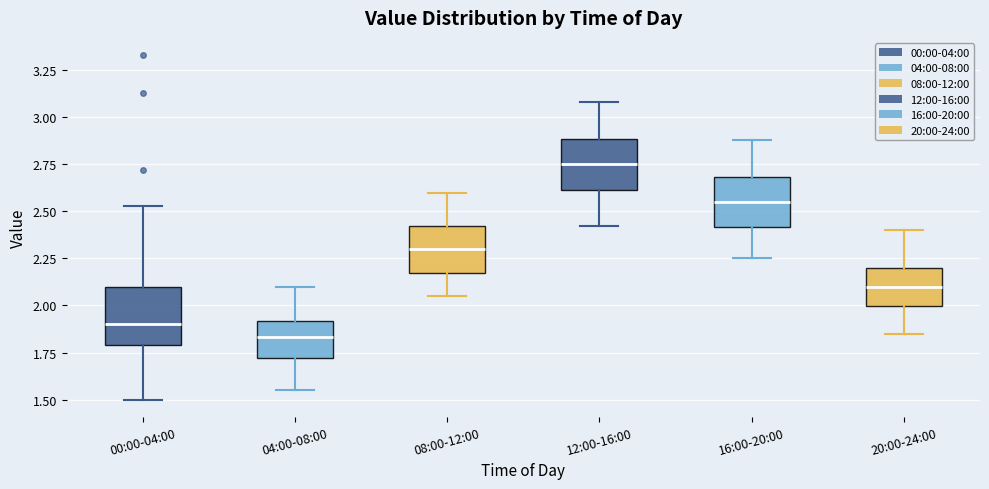

Reading left to right, read every box against the y-axis: the position of its median line, the range the box covers, and the ends of its whiskers. The values are not printed on the chart, so give them approximately, as read against the axis.

00:00-04:00: median 1.90, box 1.80 to 2.10, whiskers 1.50 to 2.55
04:00-08:00: median 1.85, box 1.70 to 1.90, whiskers 1.55 to 2.10
08:00-12:00: median 2.30, box 2.15 to 2.40, whiskers 2.05 to 2.60
12:00-16:00: median 2.75, box 2.60 to 2.90, whiskers 2.40 to 3.10
16:00-20:00: median 2.55, box 2.40 to 2.70, whiskers 2.25 to 2.90
20:00-24:00: median 2.10, box 2.00 to 2.20, whiskers 1.85 to 2.40